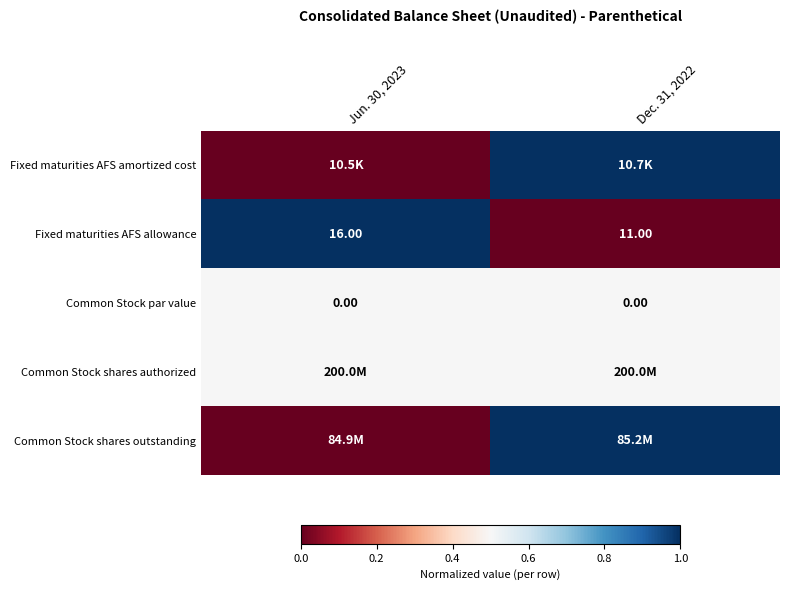

Rank the categories by Fixed maturities AFS allowance value from lowest to highest.

Dec. 31, 2022, Jun. 30, 2023